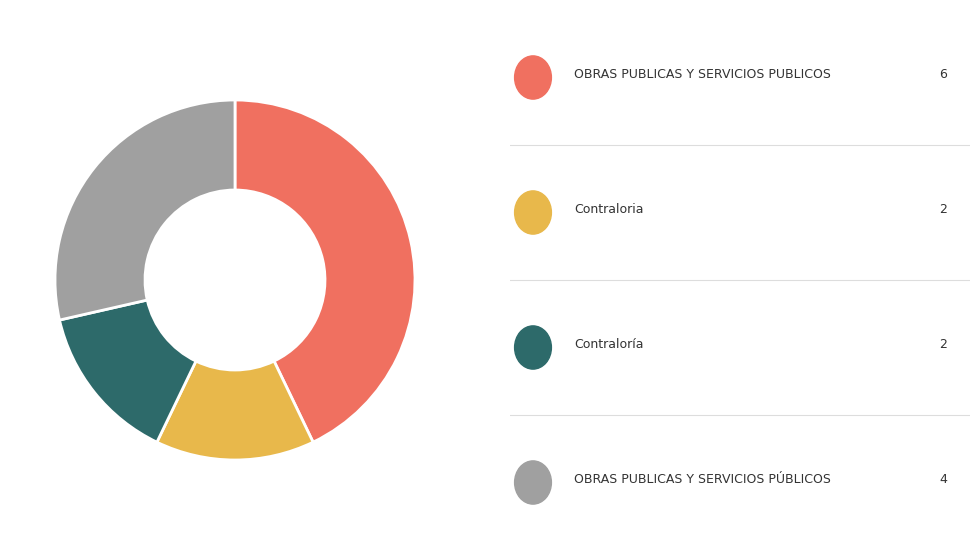

Does any single category account for the majority?

No